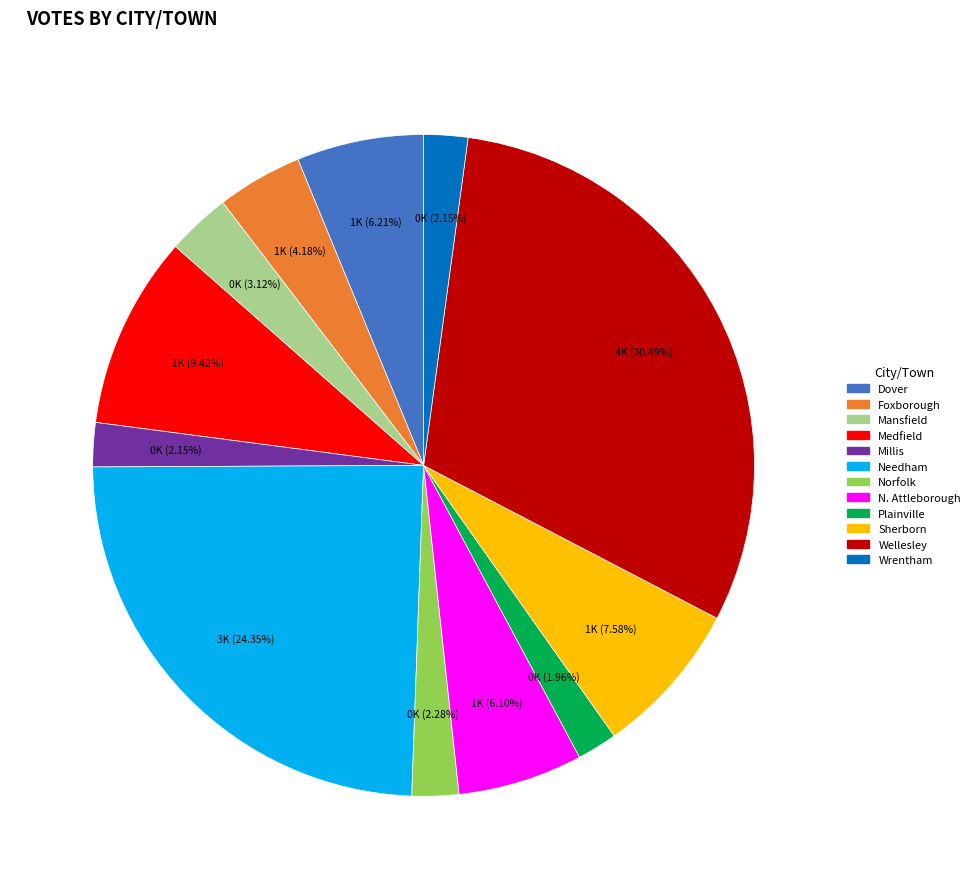

How many segments does this pie chart have?

12